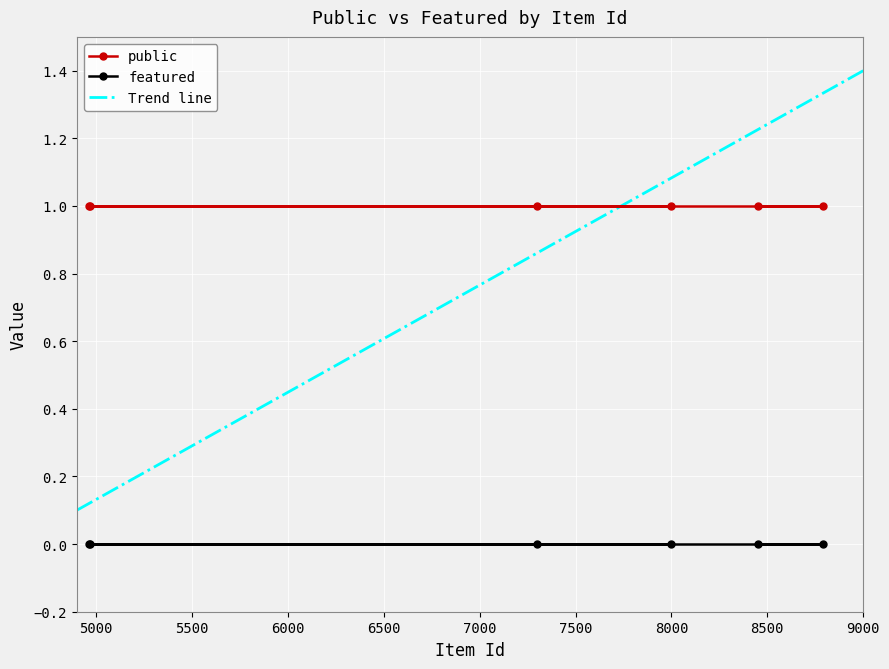

How many lines are shown in the chart?

2